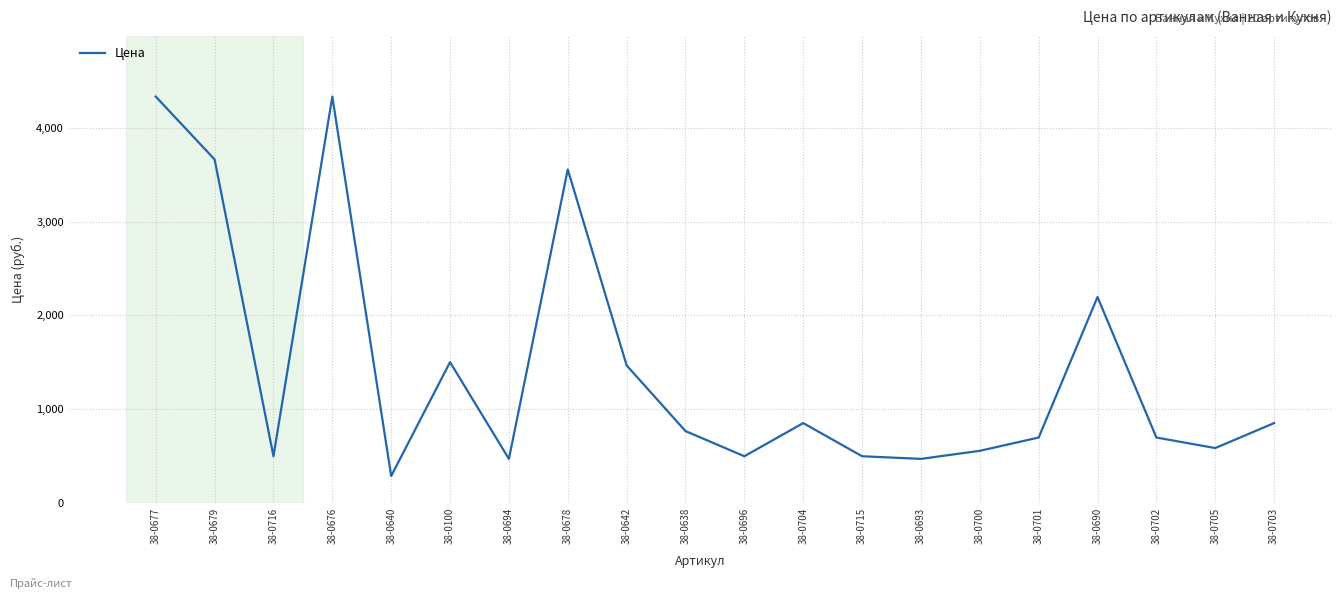

At which category does the data reach its first local valley?

38-0716